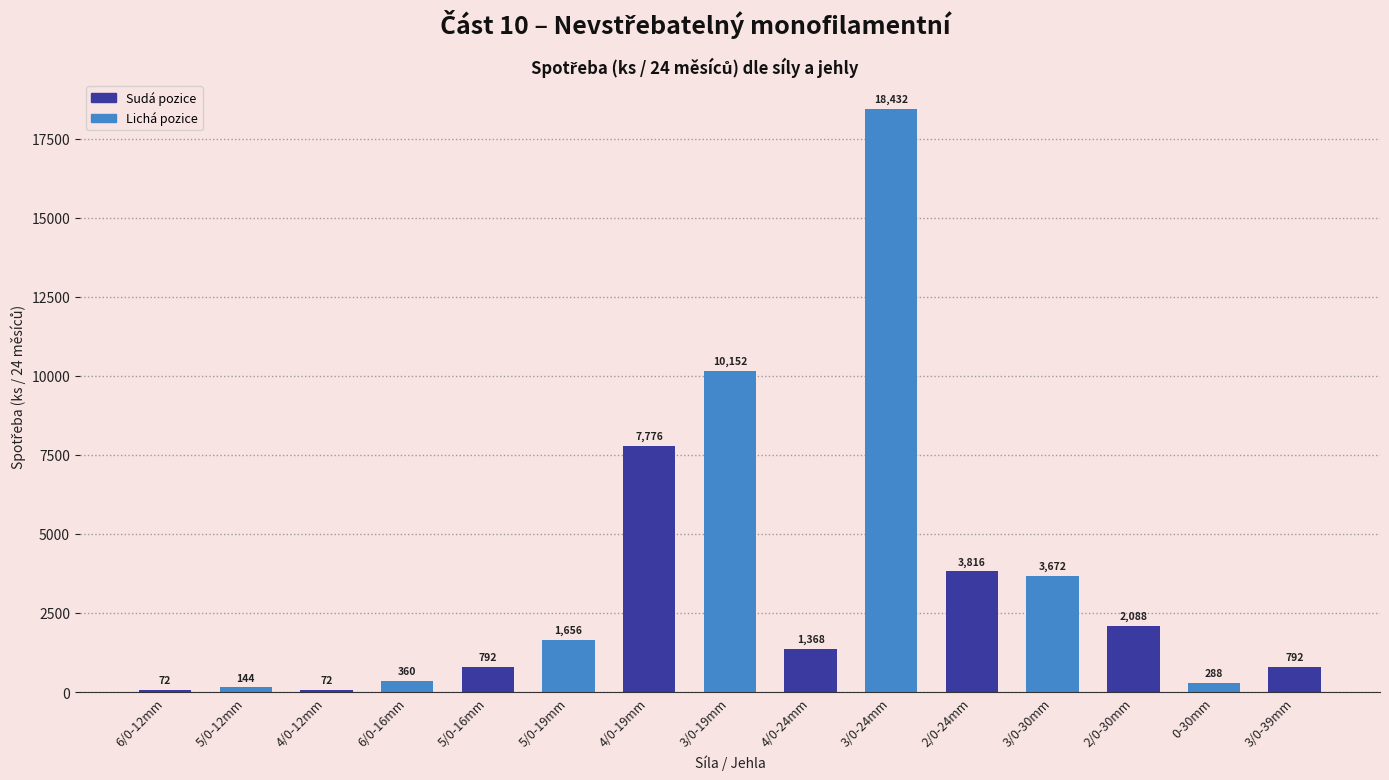

True or false: the data shows 1656 at 5/0-19mm.

True